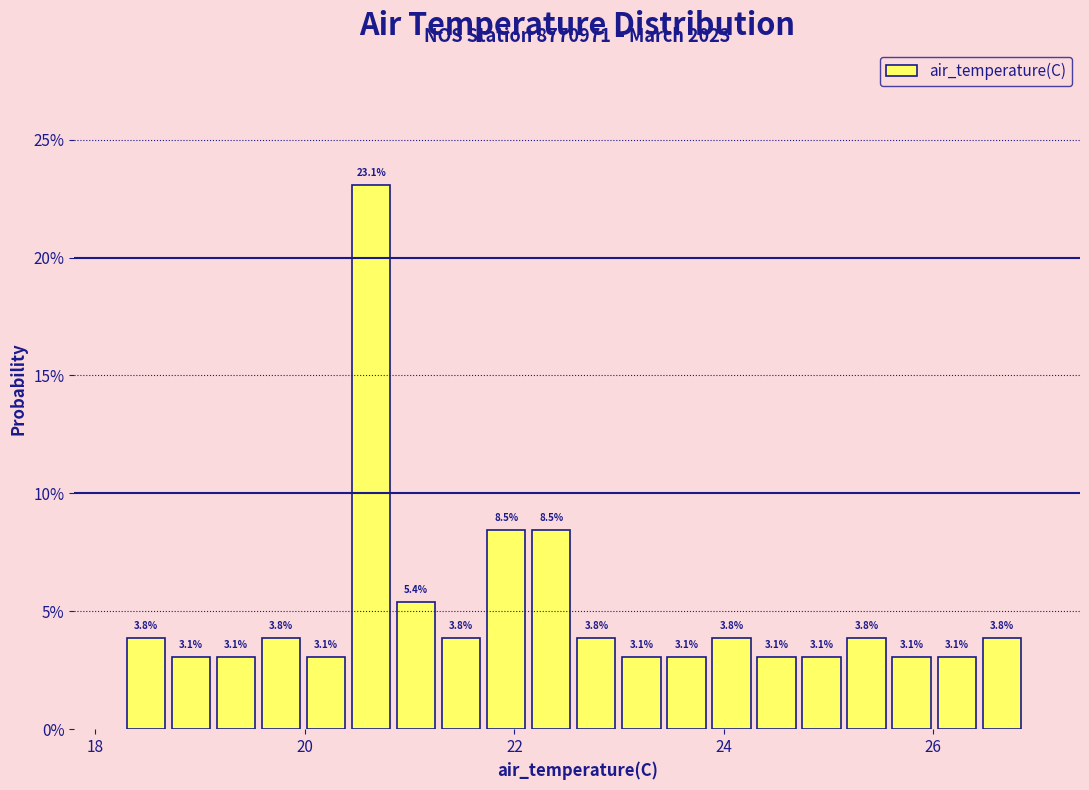

Read against the x-axis, roughly where is the centre of the tallest bar?

20.6